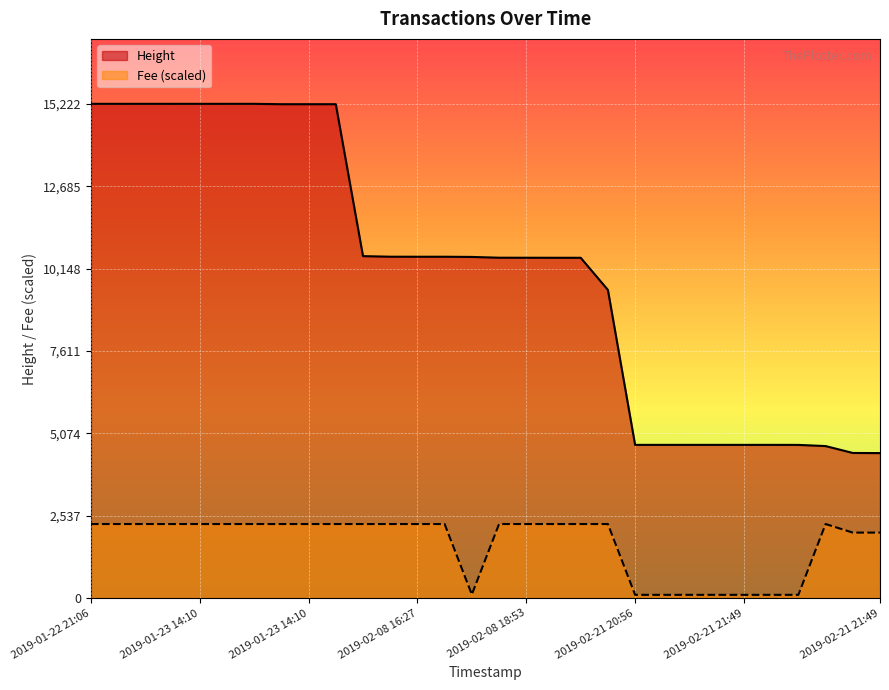

What is the minimum value for Height?

4468.0